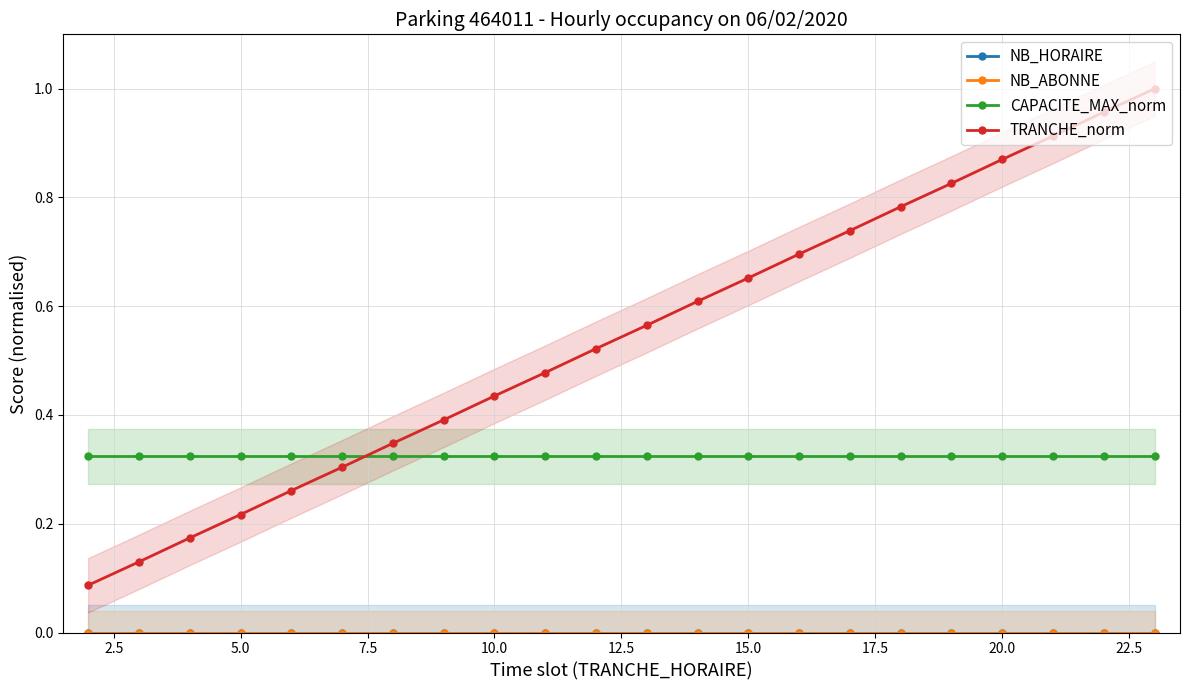

Rank the series by their maximum value, from lowest to highest.

NB_HORAIRE, NB_ABONNE, CAPACITE_MAX_norm, TRANCHE_norm